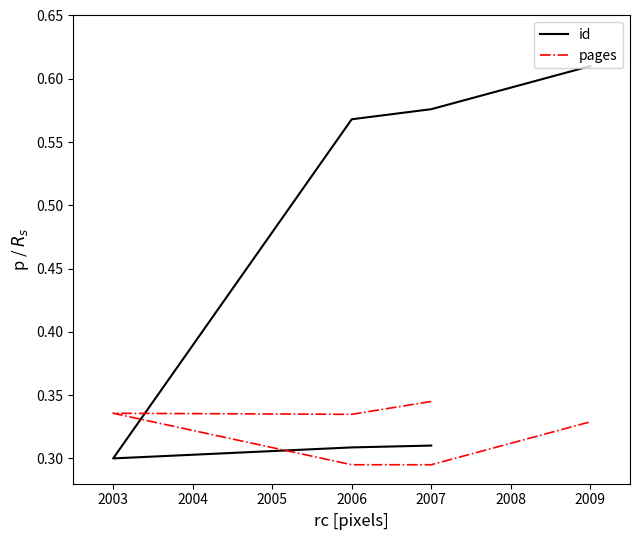

How many categories are shown in the chart?

6